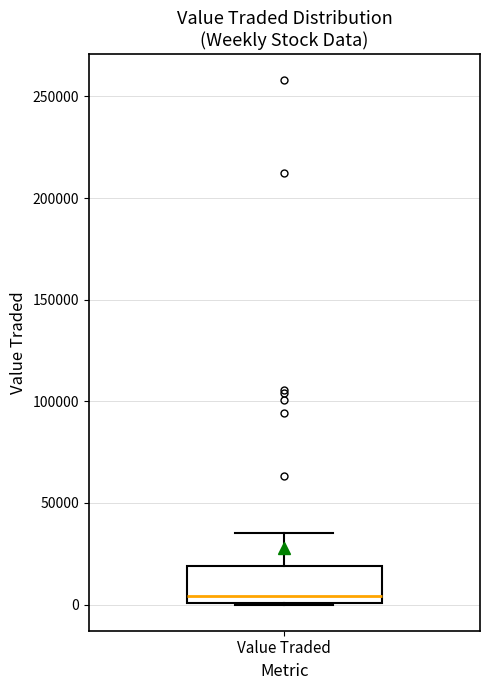

Transcribe this box plot: give where the median line is, the range the box spans, and where the two whiskers end, as read against the y-axis. The values are not printed on the chart, so give them approximately, as read against the axis.

median 5000, box 0 to 20000, whiskers 0 to 35000